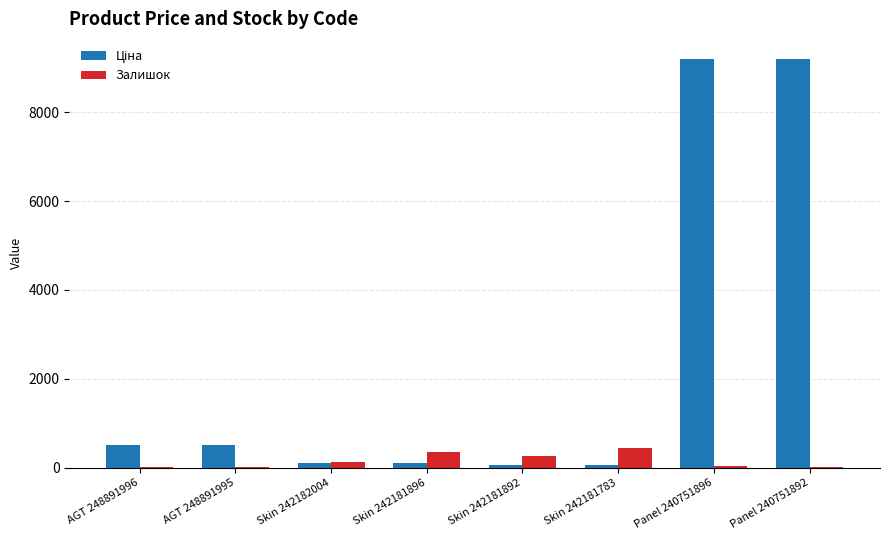

How many categories are shown in the chart?

8